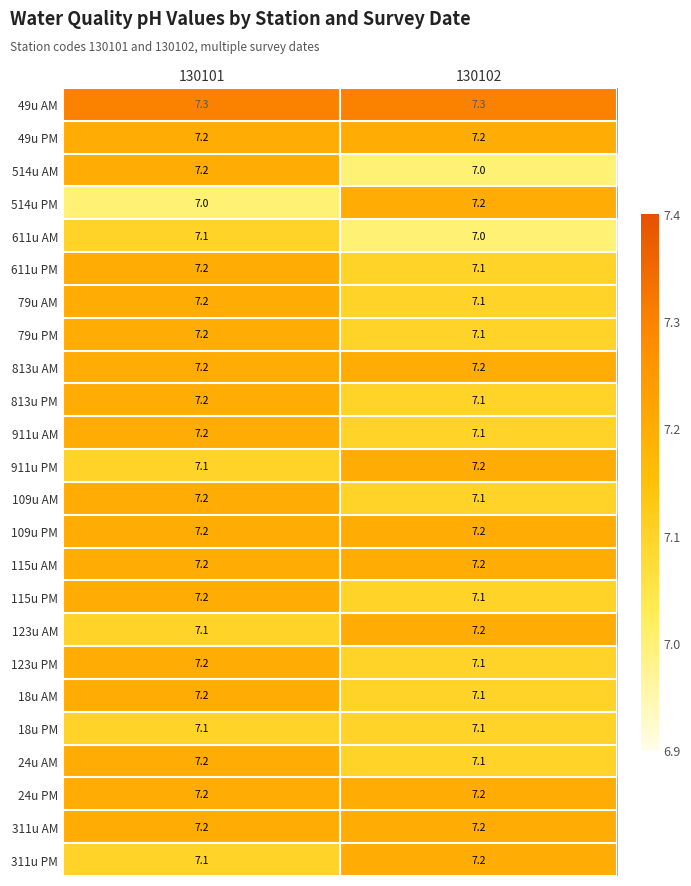

What is the difference between the highest and lowest values at 130101?

0.3